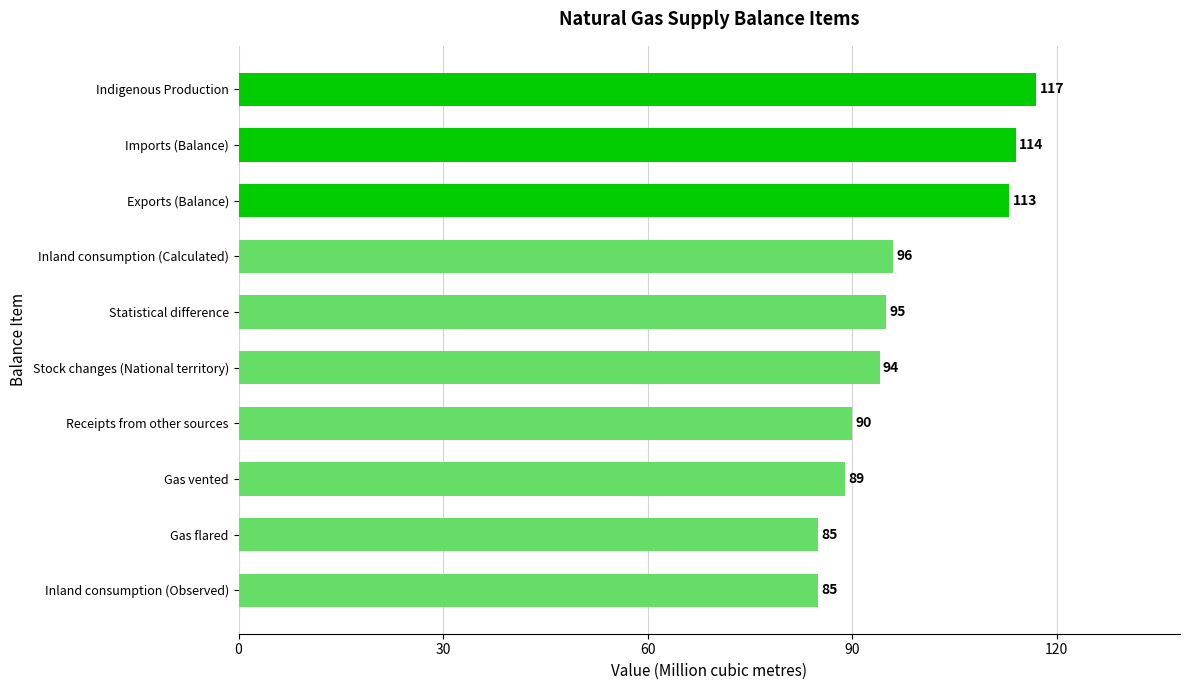

What position from the bottom is Exports (Balance)?

8